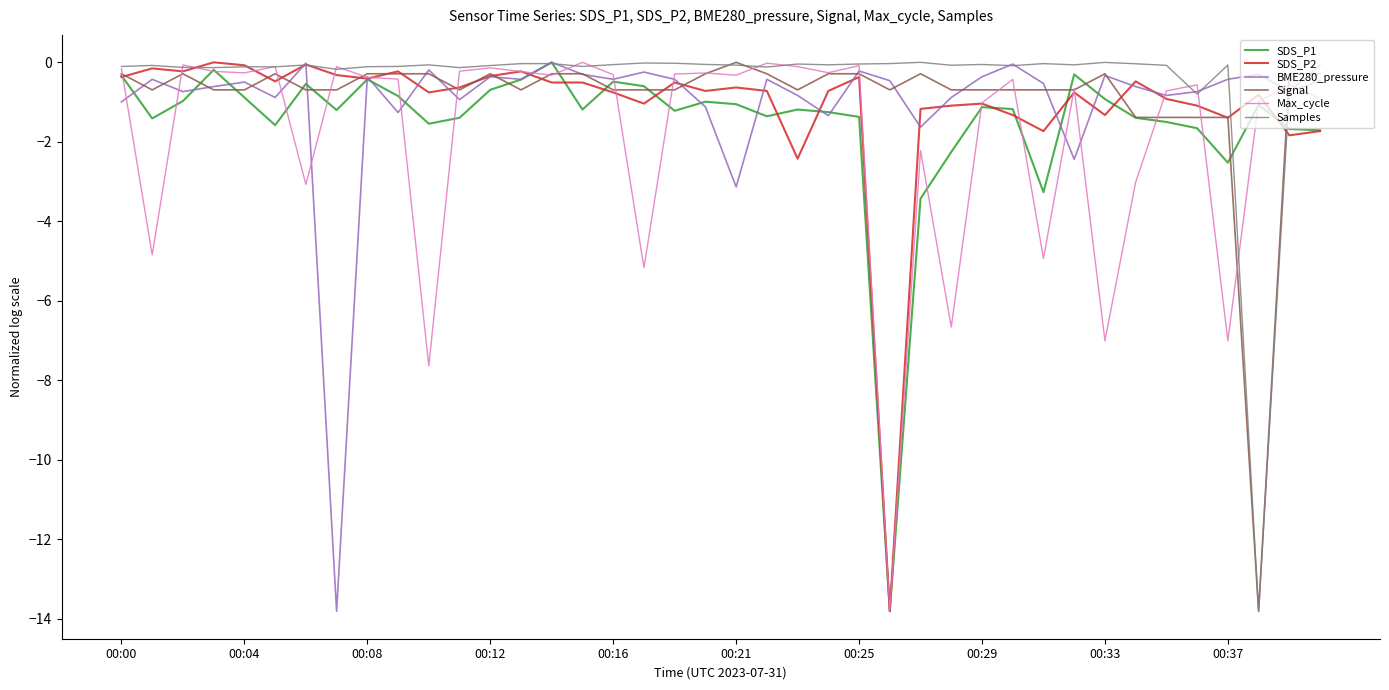

What is the minimum value shown in the chart?

-13.8